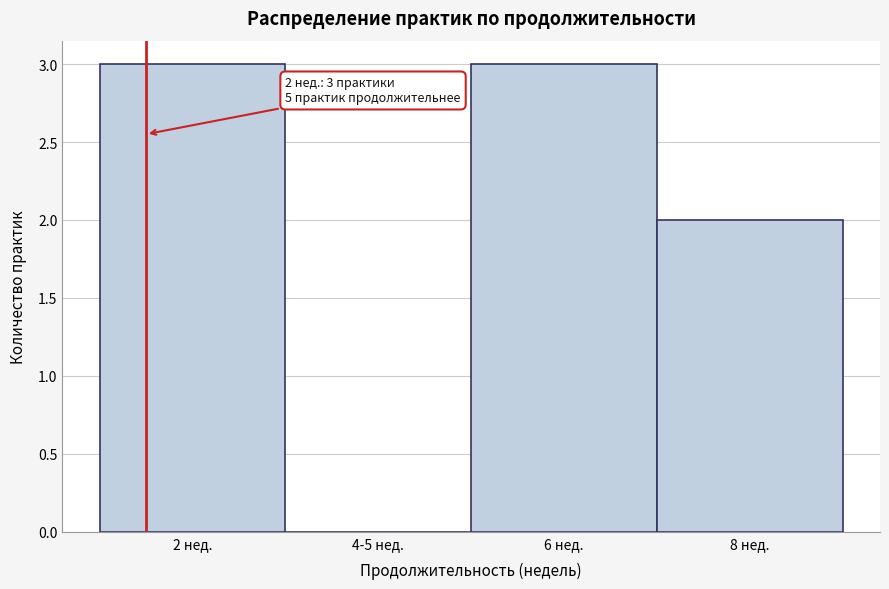

Reading left to right, transcribe all the data shown in this chart.

2 нед.=3	4-5 нед.=0	6 нед.=3	8 нед.=2